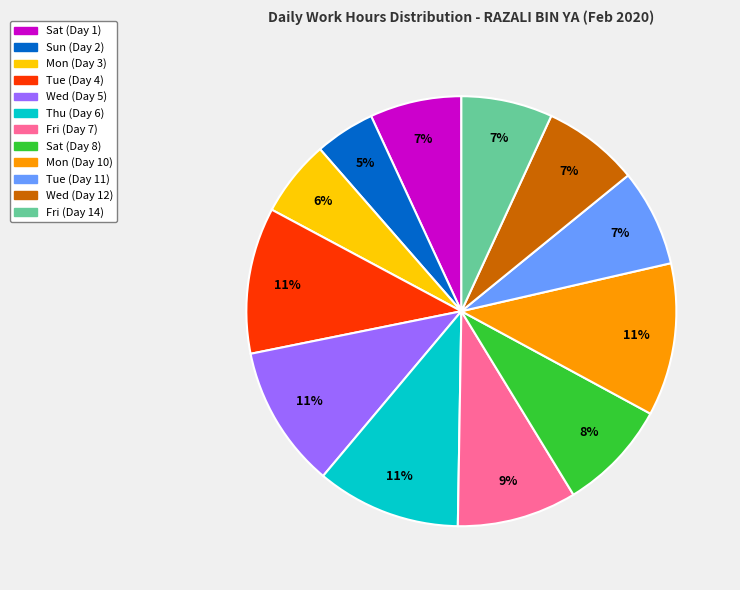

To the nearest percent, what is the difference between the Thu (Day 6) and Tue (Day 11) slice percentages?

4%